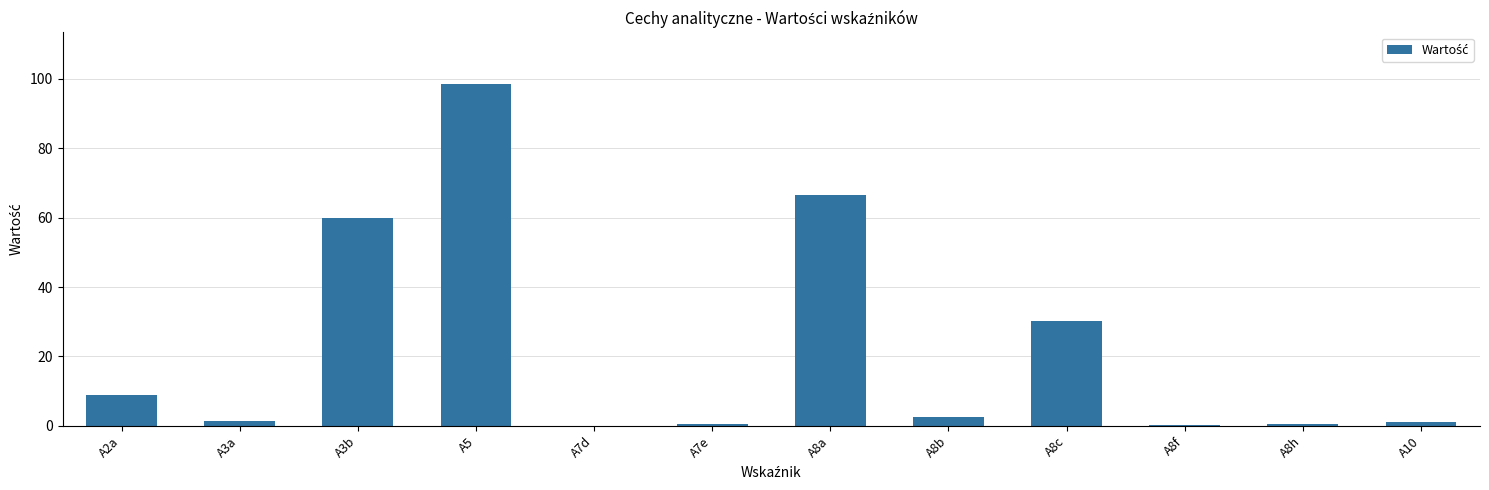

Is it true that the value at A8c is 7.9?

False